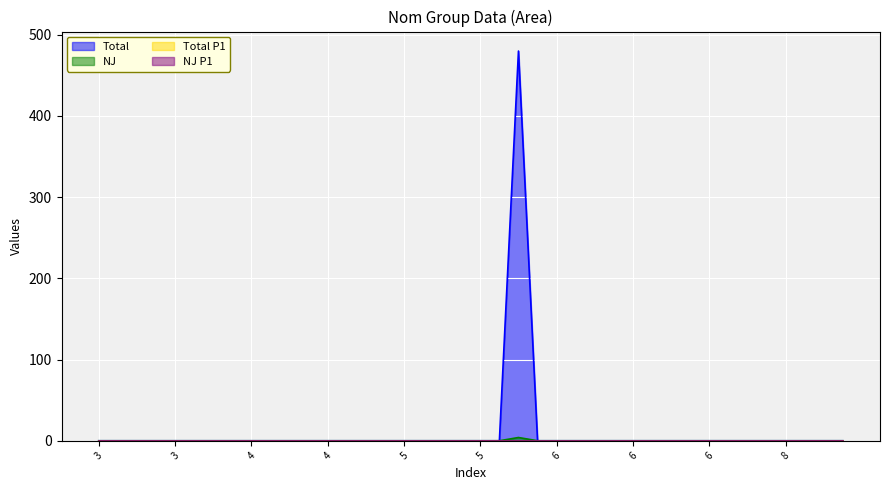

Count the NJ values in the range 0 to 1.

39